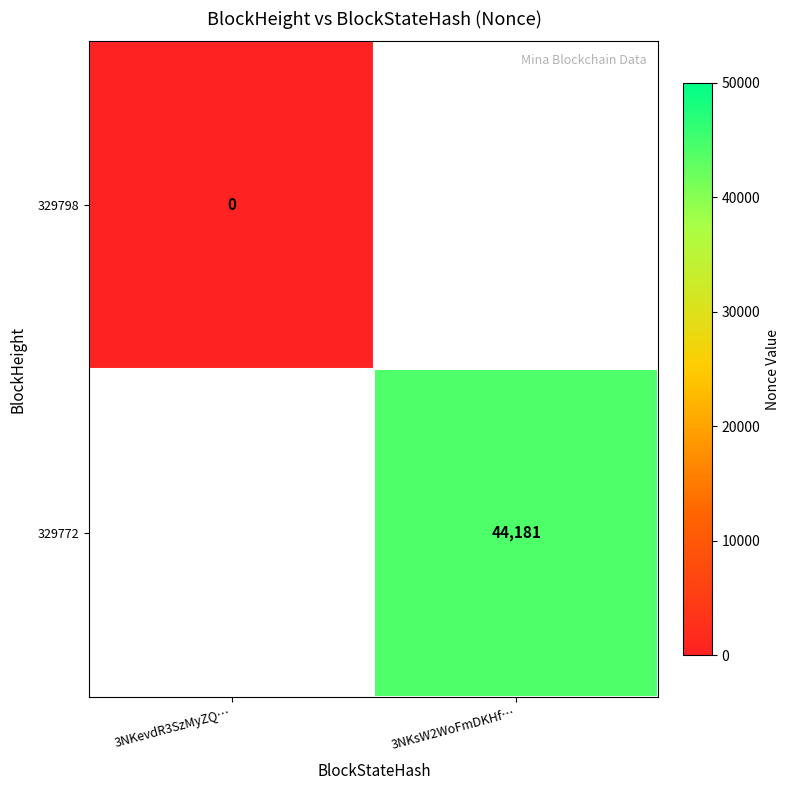

True or false: 329772 has a value of 44181 at 3NKsW2WoFmDKHf….

True